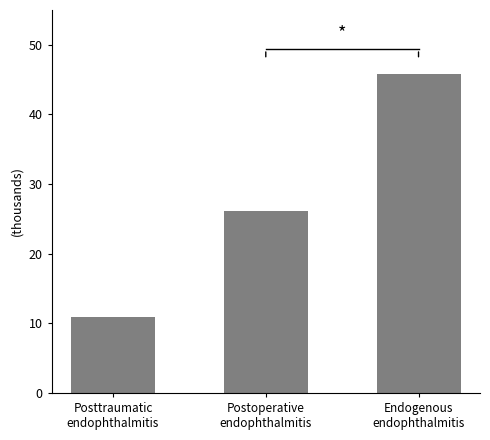

Reading right to left, extract all data points from this chart.

Endogenous
endophthalmitis=45.9	Postoperative
endophthalmitis=26.1	Posttraumatic
endophthalmitis=10.9